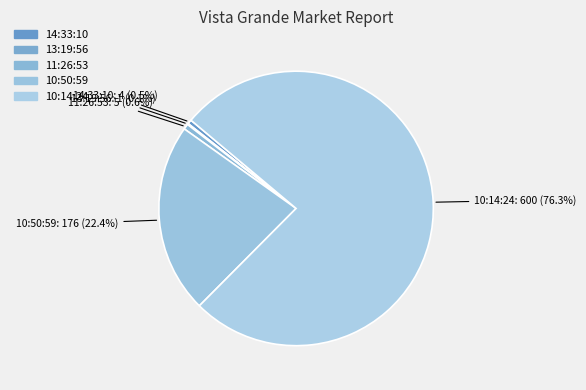

What percentage do 10:50:59 and 11:26:53 together represent?

23.0%